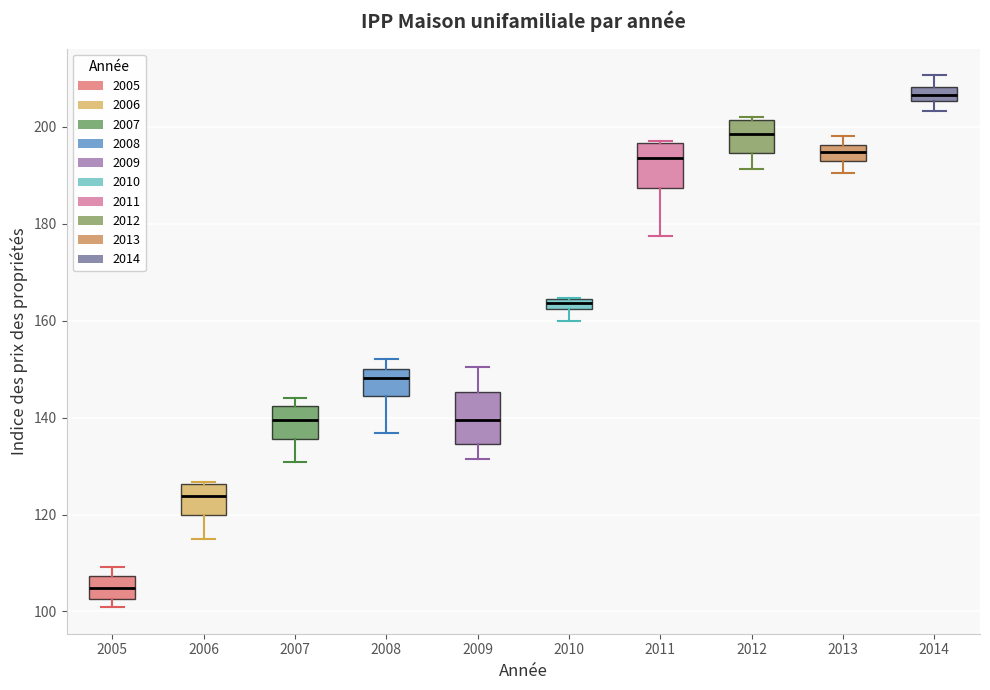

Where does the lower whisker of the box at x = 2014 end on the y-axis? The values are not printed on the chart, so give them approximately, as read against the axis.

204